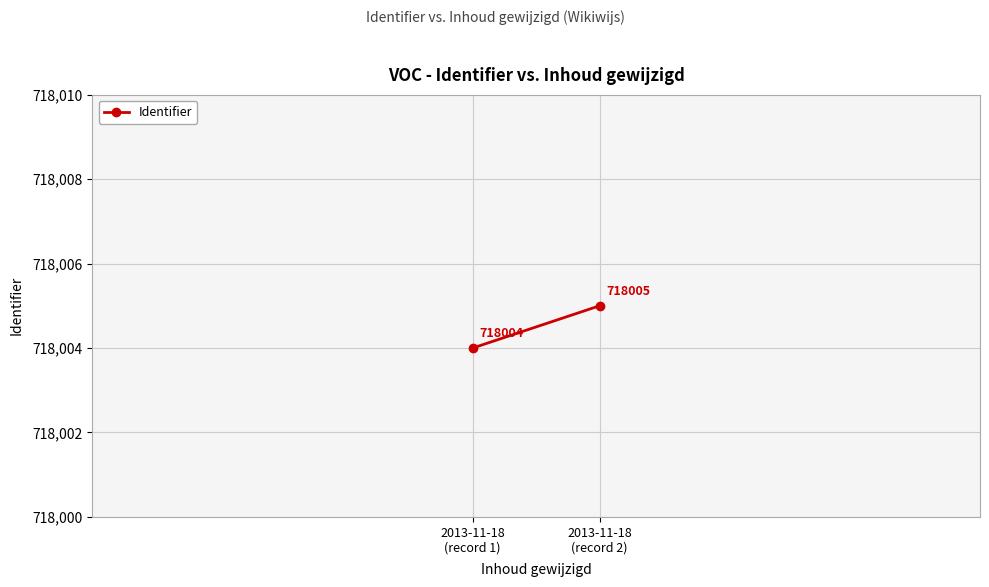

List the labels in order of value, smallest first.

2013-11-18
(record 1), 2013-11-18
(record 2)